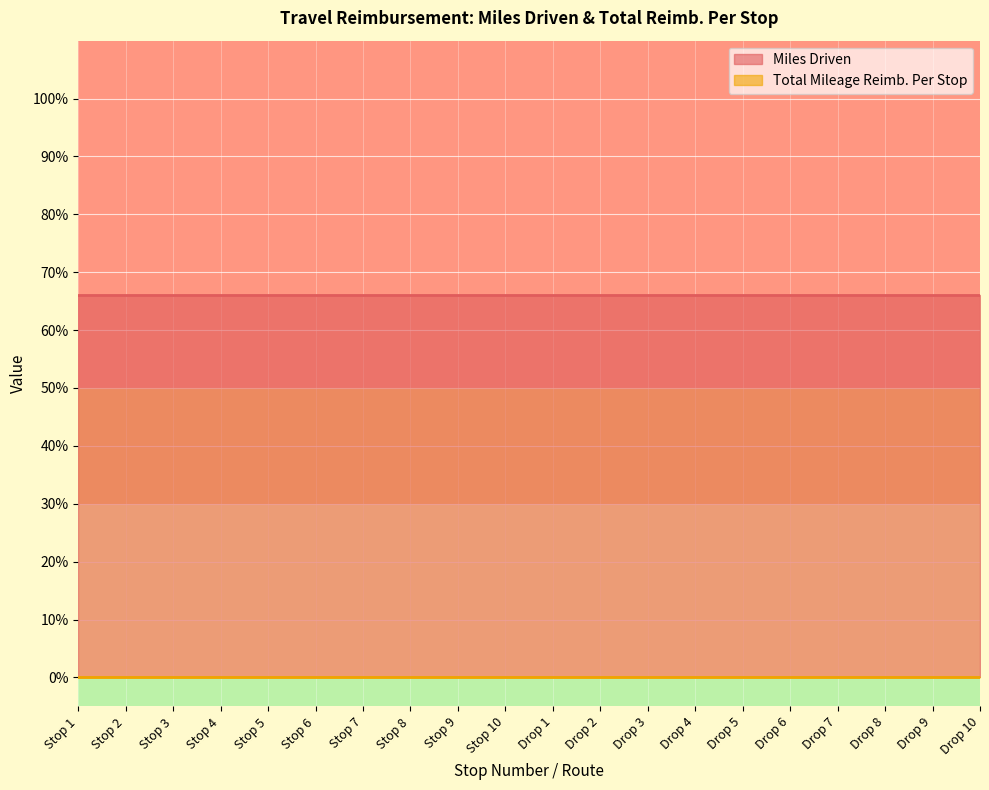

Between Drop 4 and Drop 8, which is larger?

Drop 4